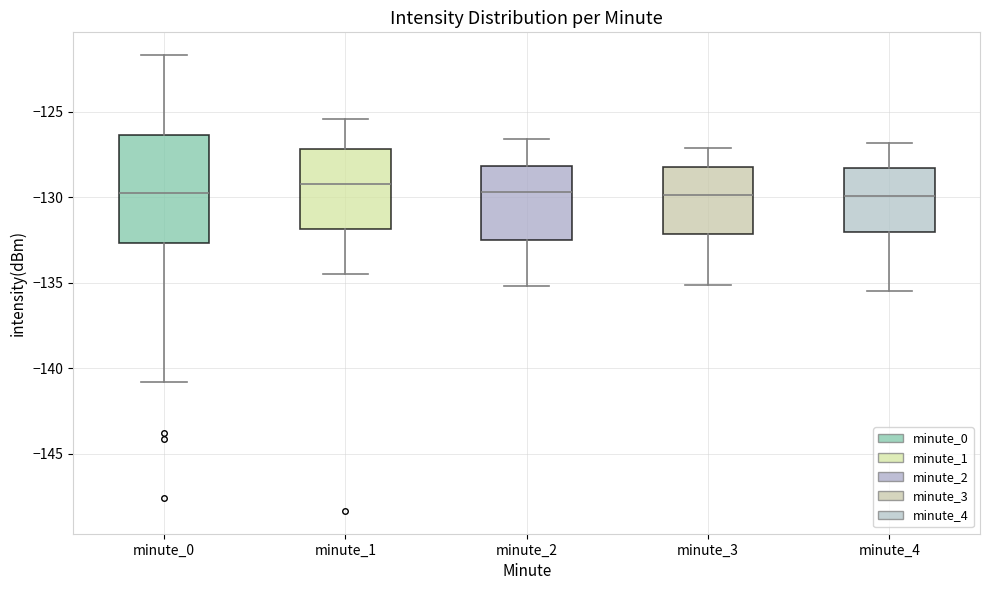

Which box is the tallest, from its lower edge to its upper edge?

minute_0